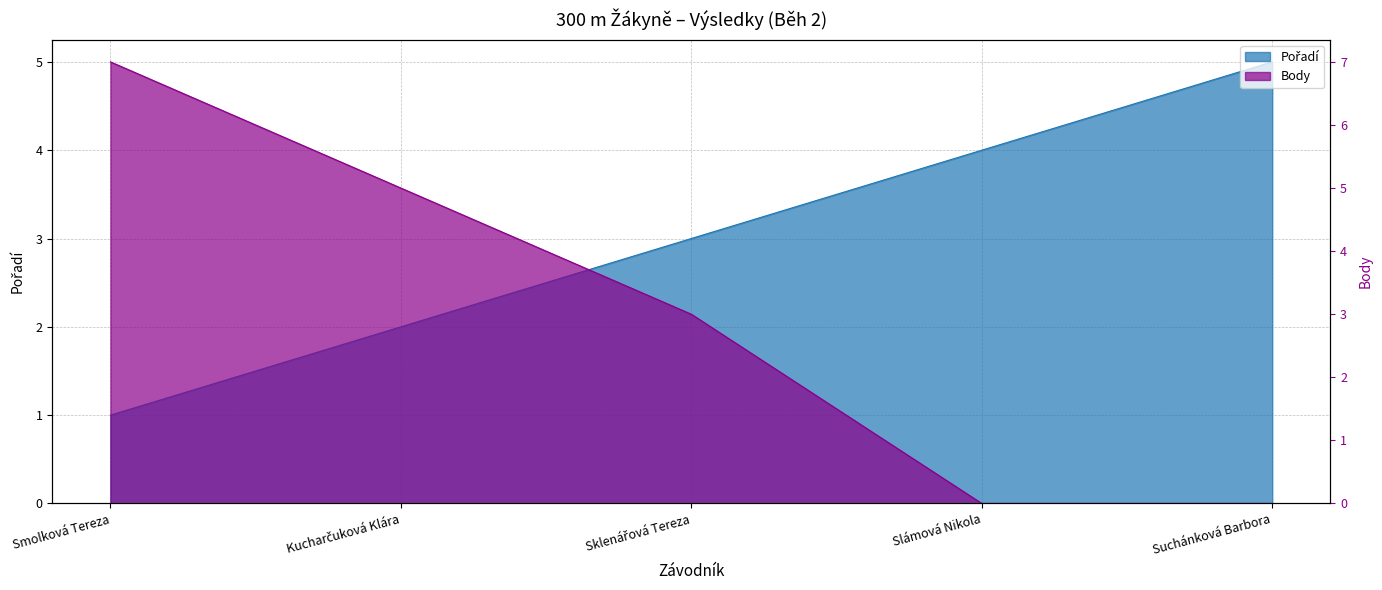

What are all the series names shown in the legend?

Pořadí, Body